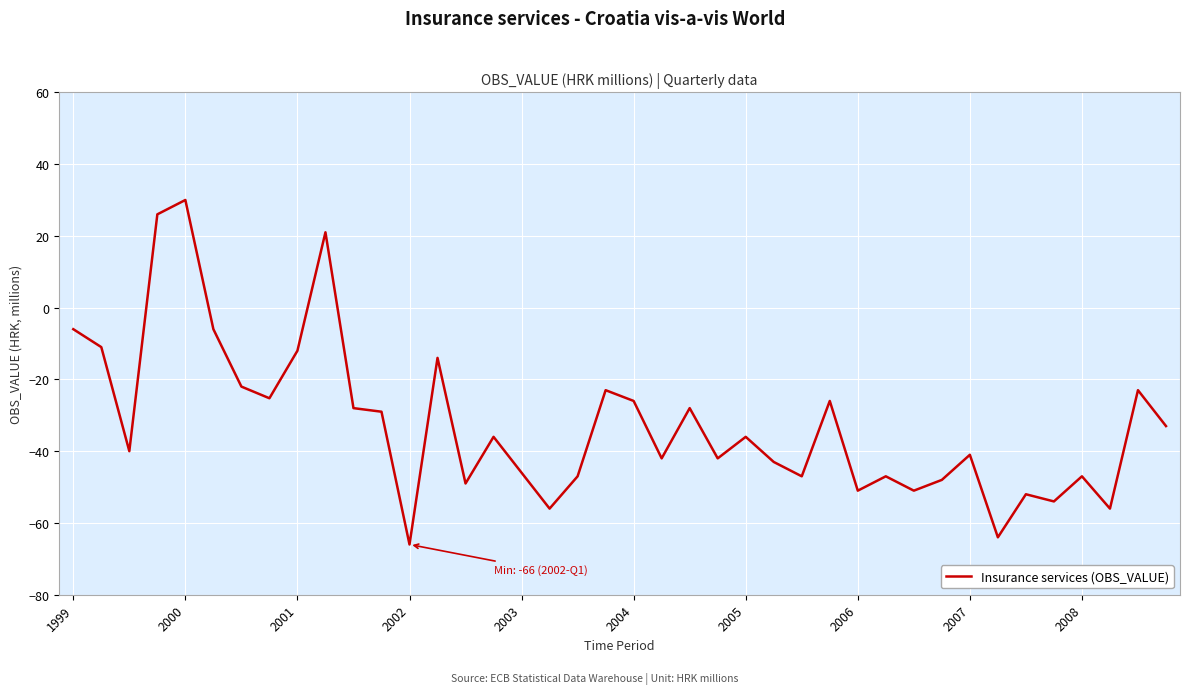

What is the minimum value shown in the chart?

-66.0